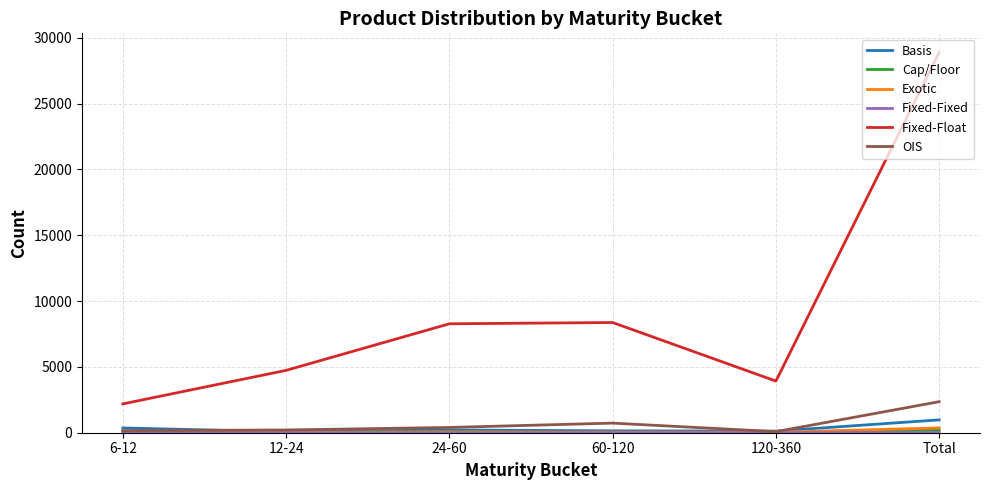

True or false: Exotic and Fixed-Float cross at least once.

False